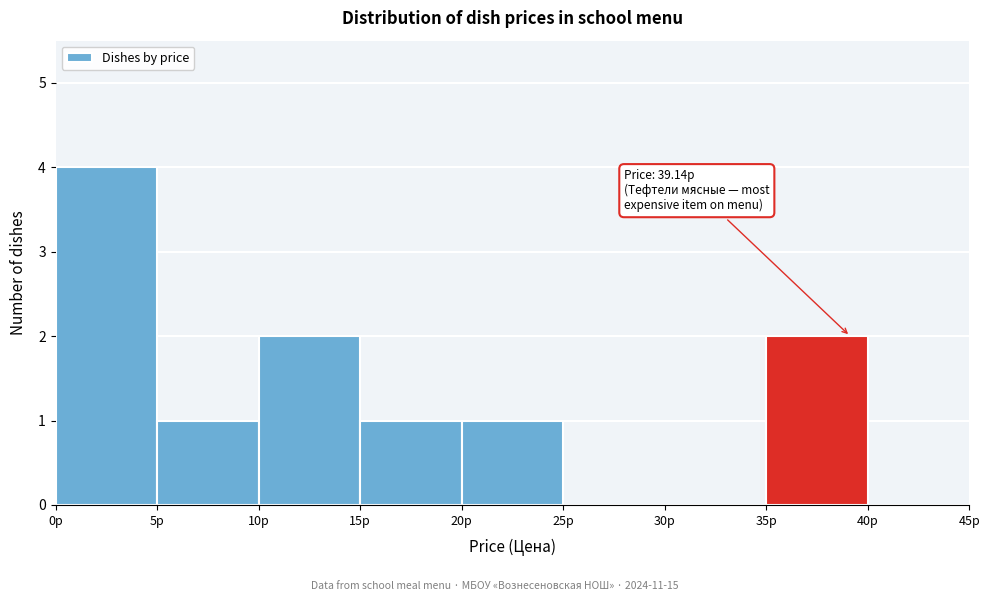

Which range on the x-axis has the tallest bar?

0 to 5